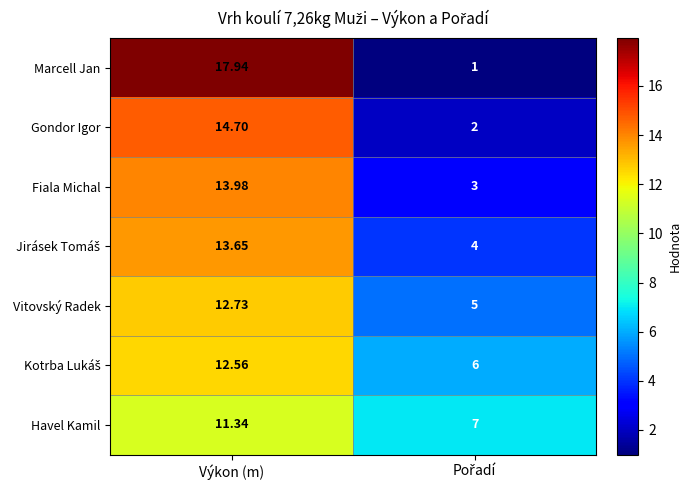

At which label does Gondor Igor reach its peak?

Výkon (m)